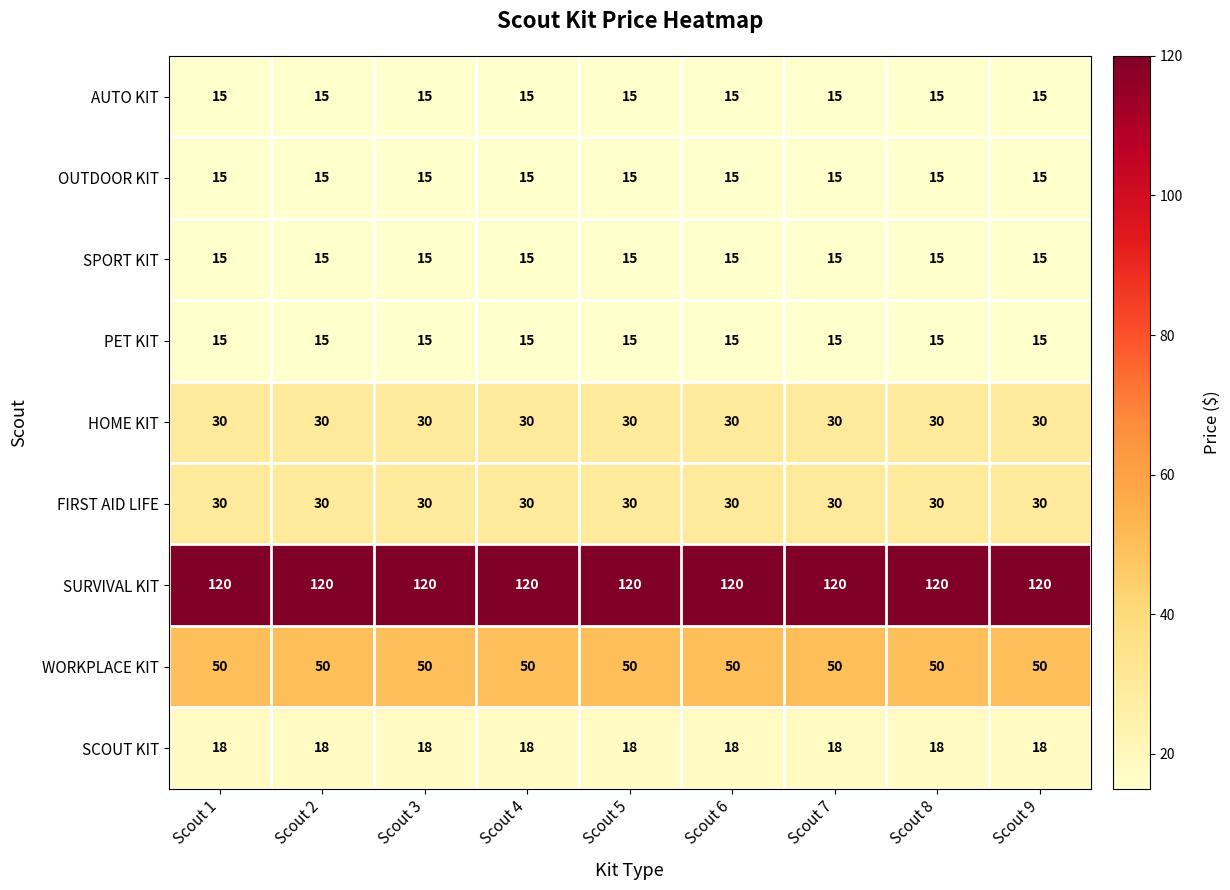

Is it true that PET KIT equals 21 at Scout 8?

False